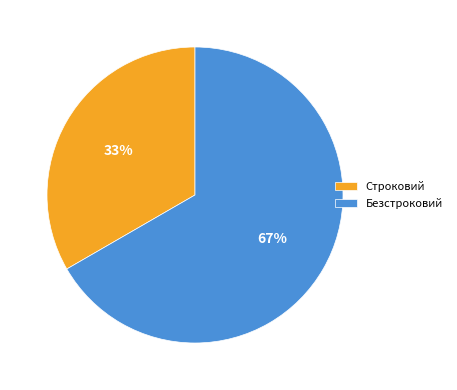

The Безстроковий slice represents 67% of the pie. True or false?

True